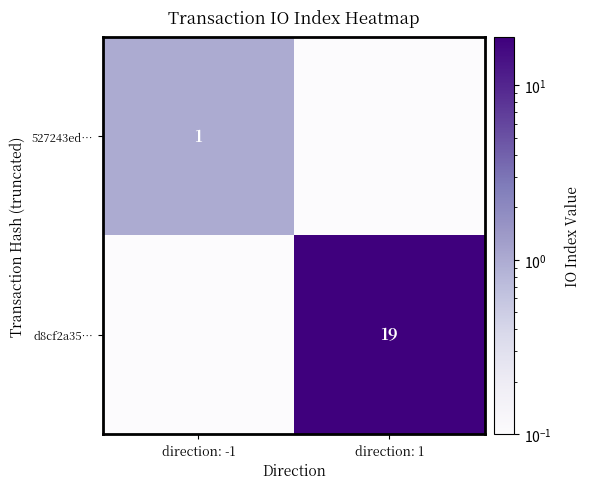

Is the value of d8cf2a35… at direction: 1 greater than the value of 527243ed… at direction: -1?

Yes